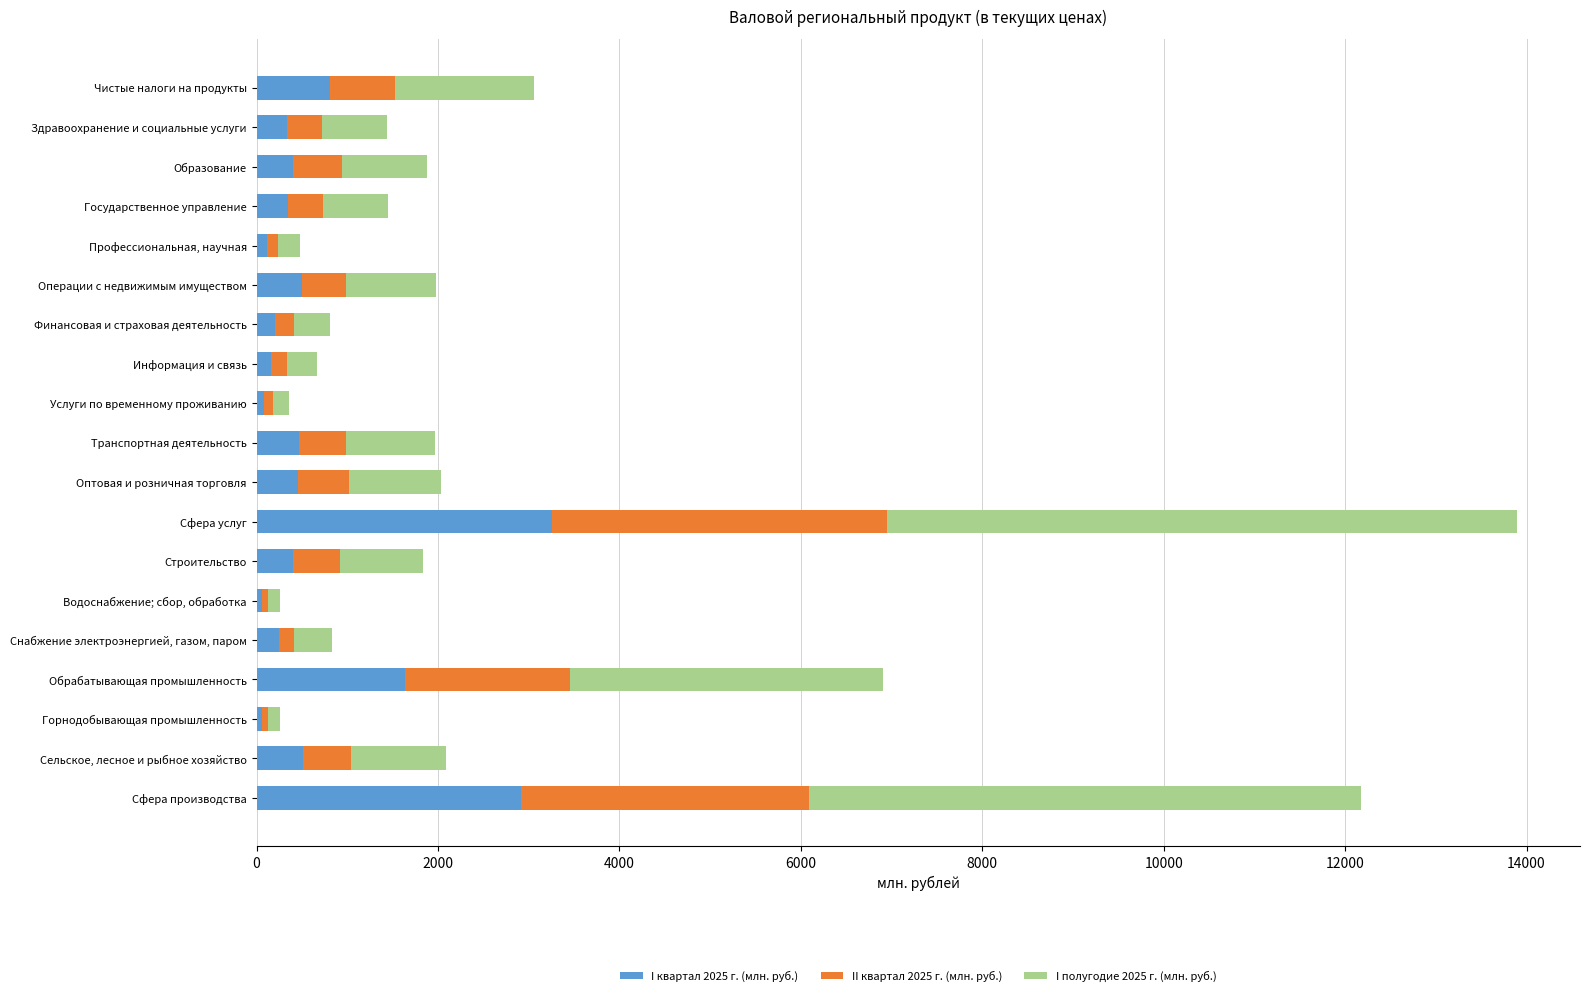

Which category has the highest value in the I квартал 2025 г. (млн. руб.) series?

Сфера услуг